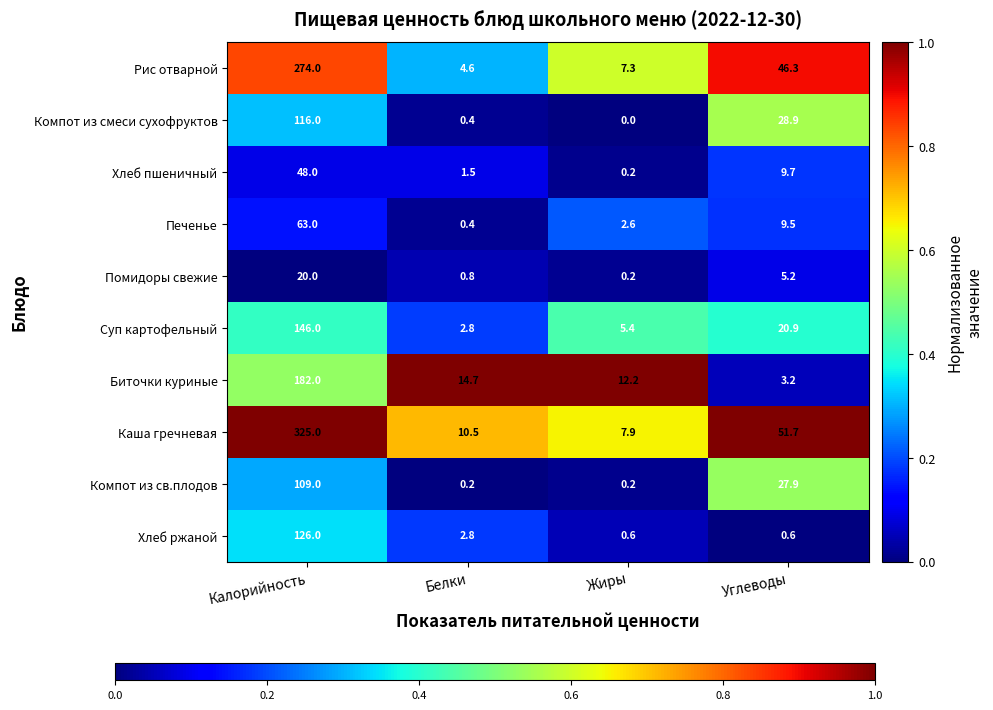

Which series has the largest range (max minus min)?

Каша гречневая